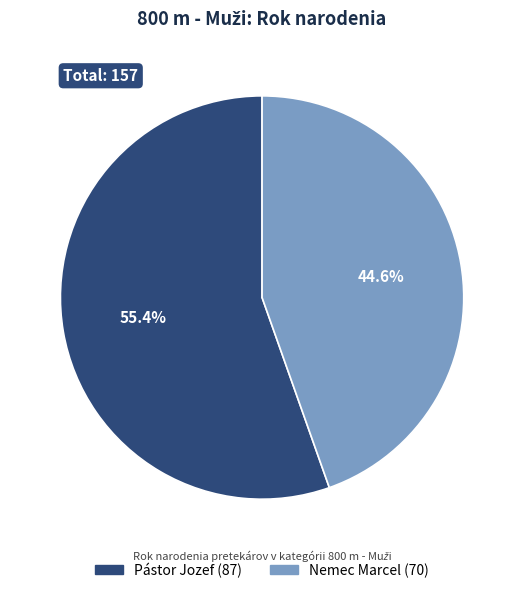

Rank the categories by value from highest to lowest.

Pástor Jozef, Nemec Marcel